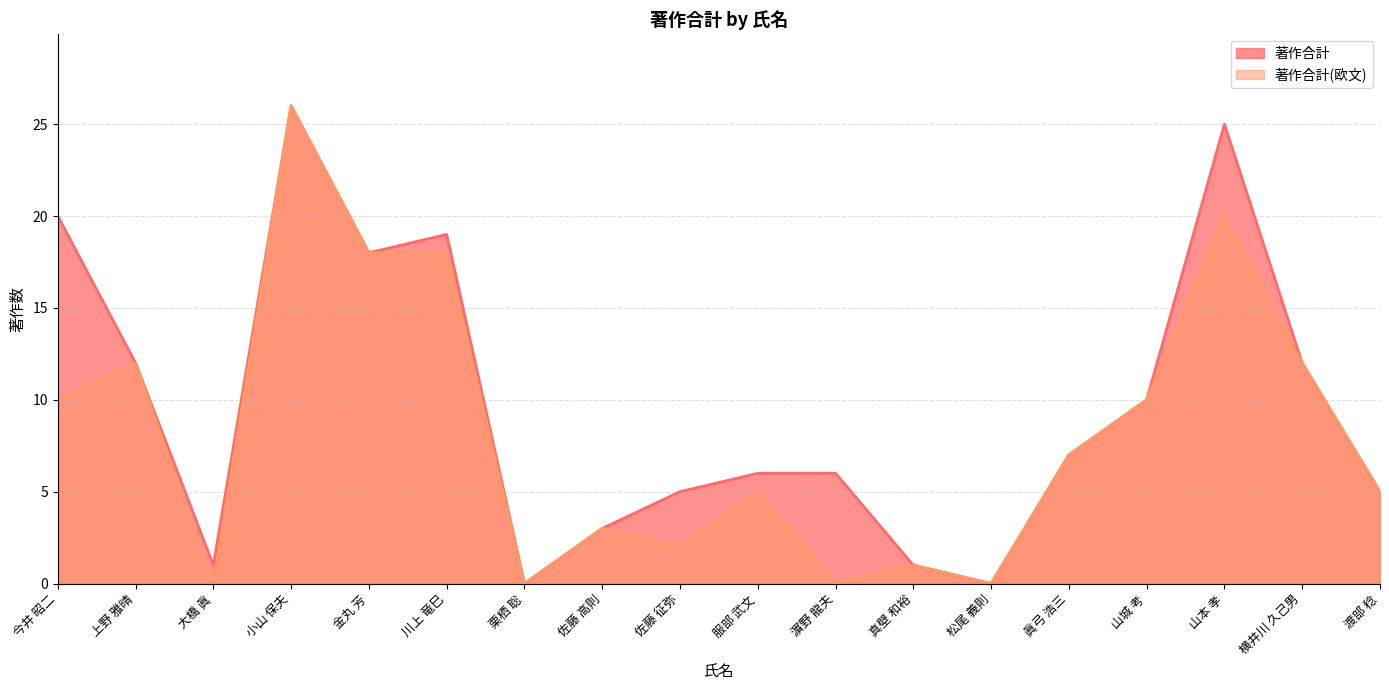

How many positive values does the 著作合計 series have?

16